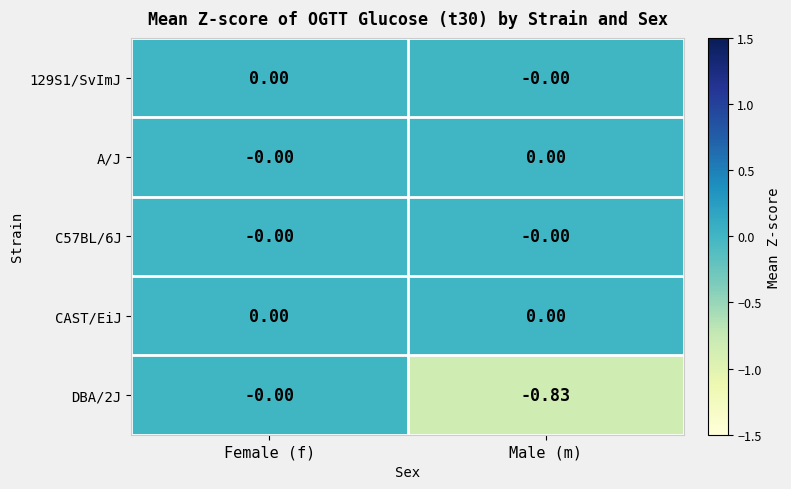

How many series are shown in this chart?

5